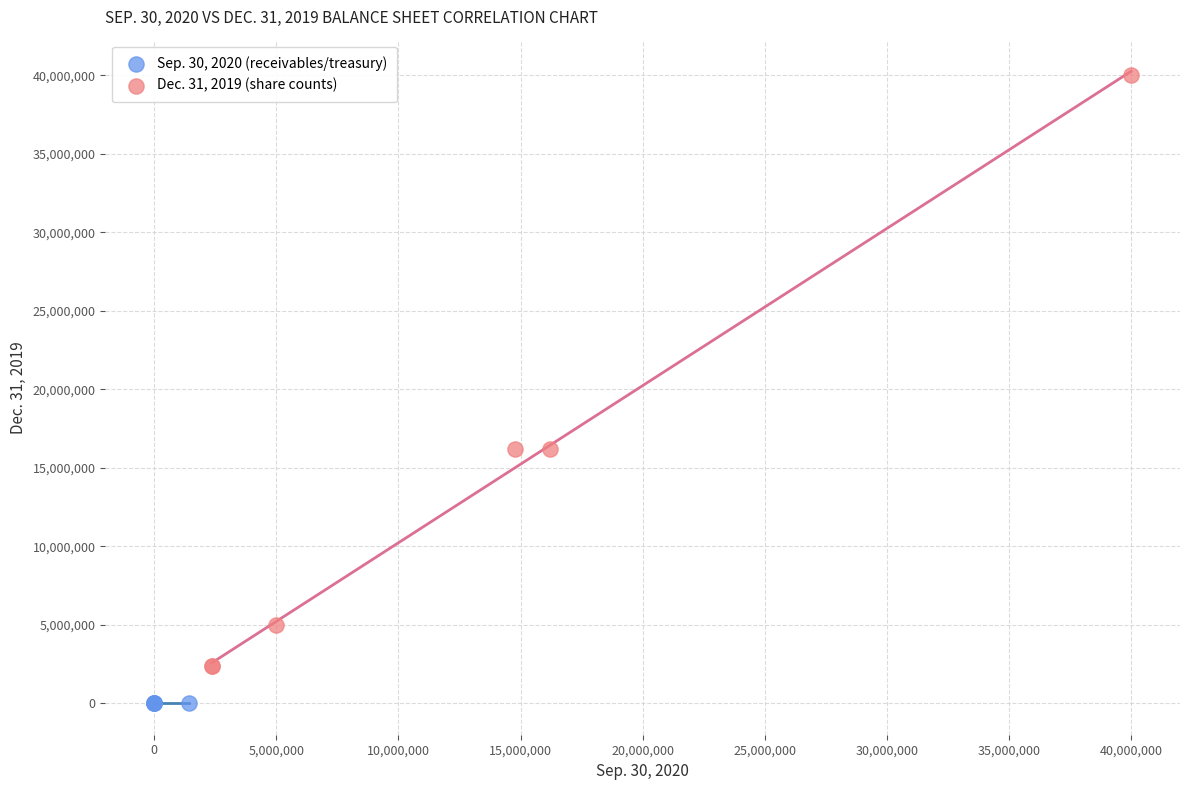

Which series has the widest spread of Y values?

Dec. 31, 2019 (share counts)